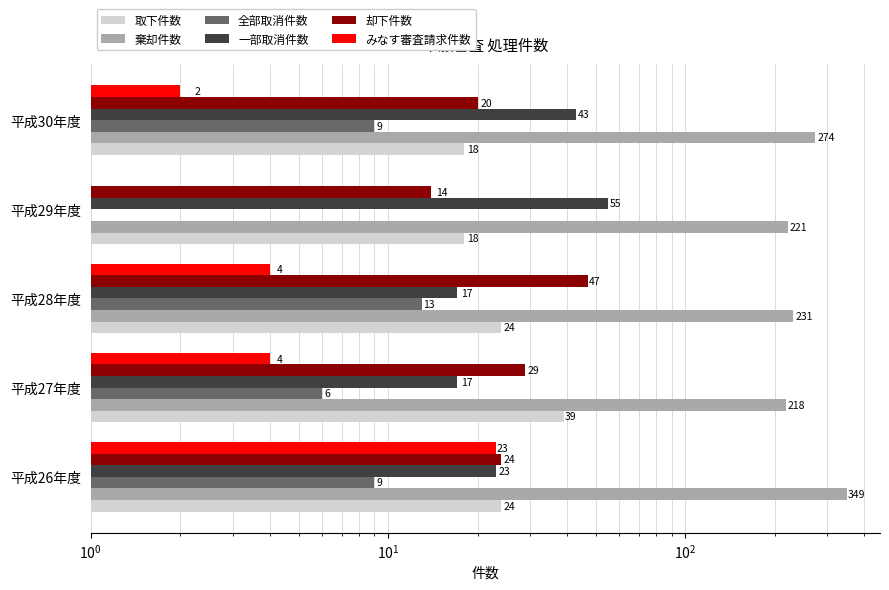

What is the sum of all 一部取消件数 values?

155